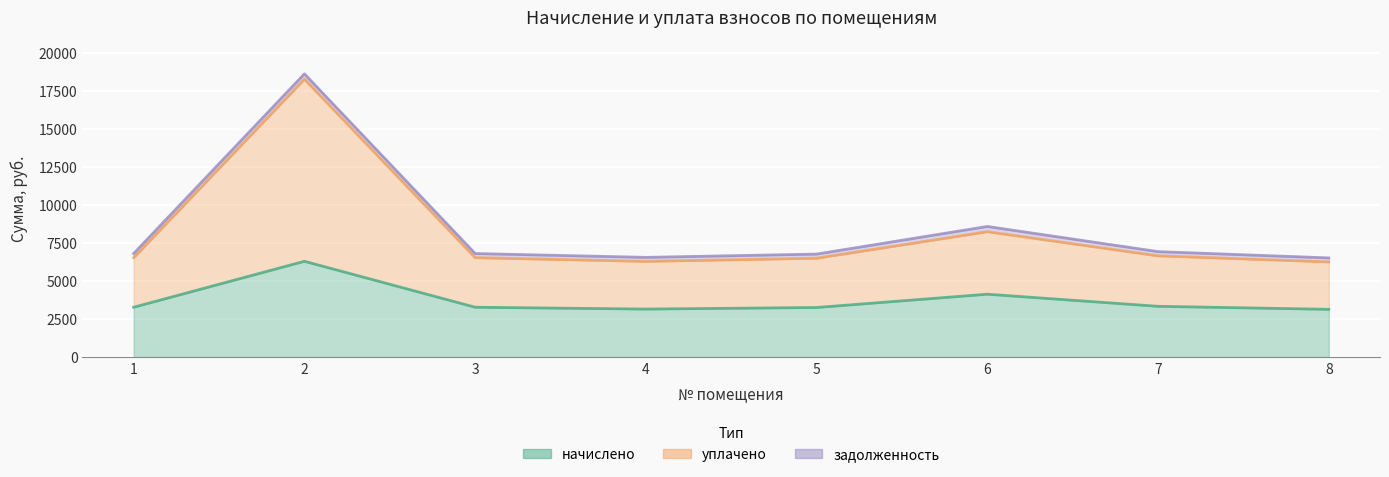

How many interior local valleys does the уплачено series have?

1